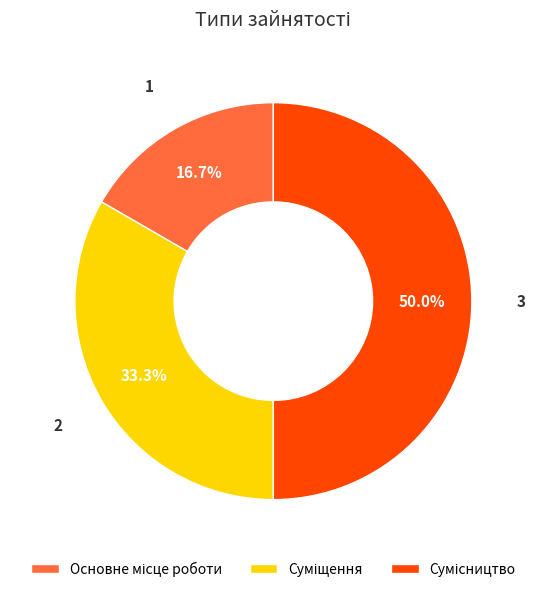

To the nearest percent, what is the difference between the Сумісництво and Основне місце роботи slice percentages?

33%